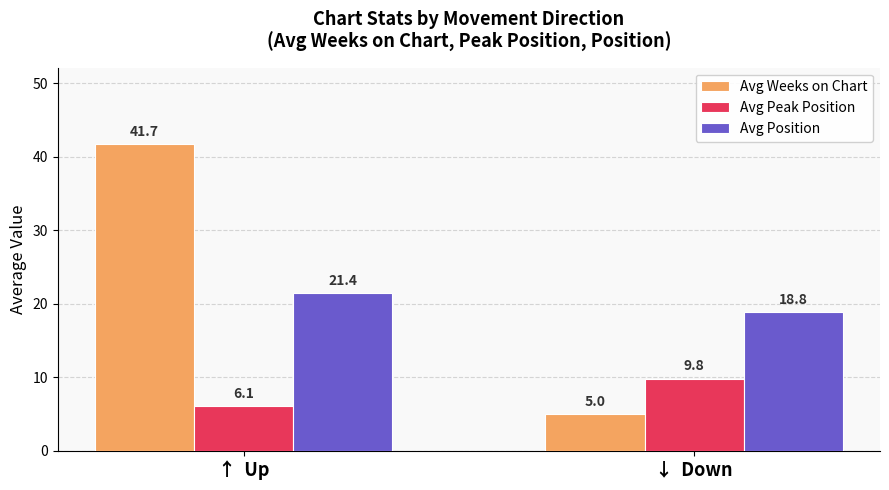

What is the difference between the maximum and minimum values in the Avg Weeks on Chart series?

36.7